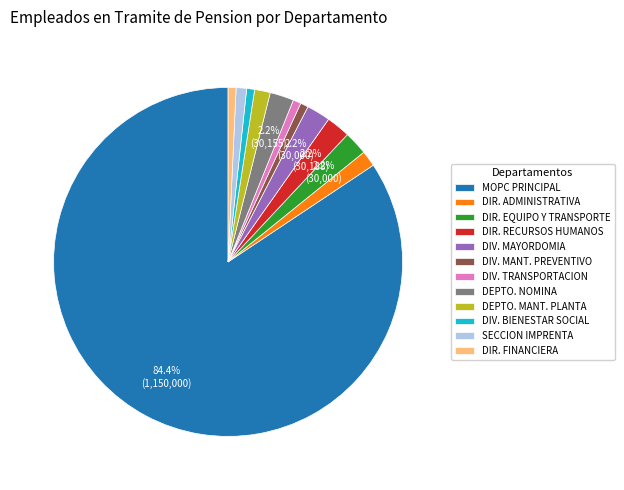

Approximately how many times larger is the value at DIR. RECURSOS HUMANOS compared to DIV. MAYORDOMIA?

1.0